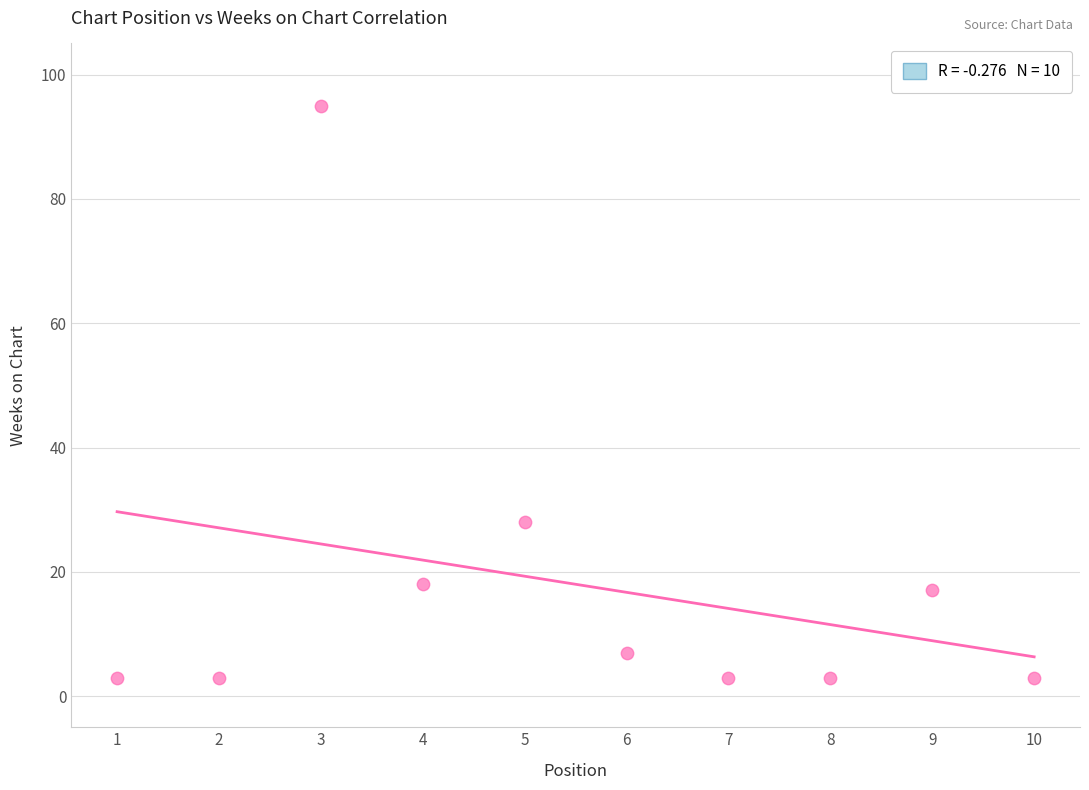

What is the average Y value?

18